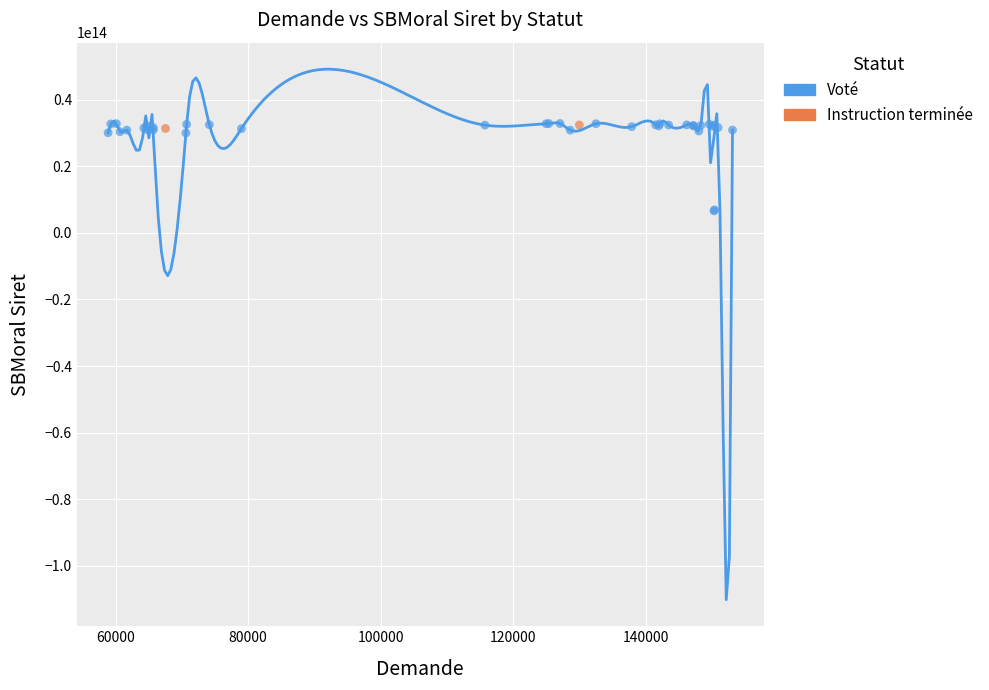

What are all the series names shown in the legend?

Voté, Instruction terminée